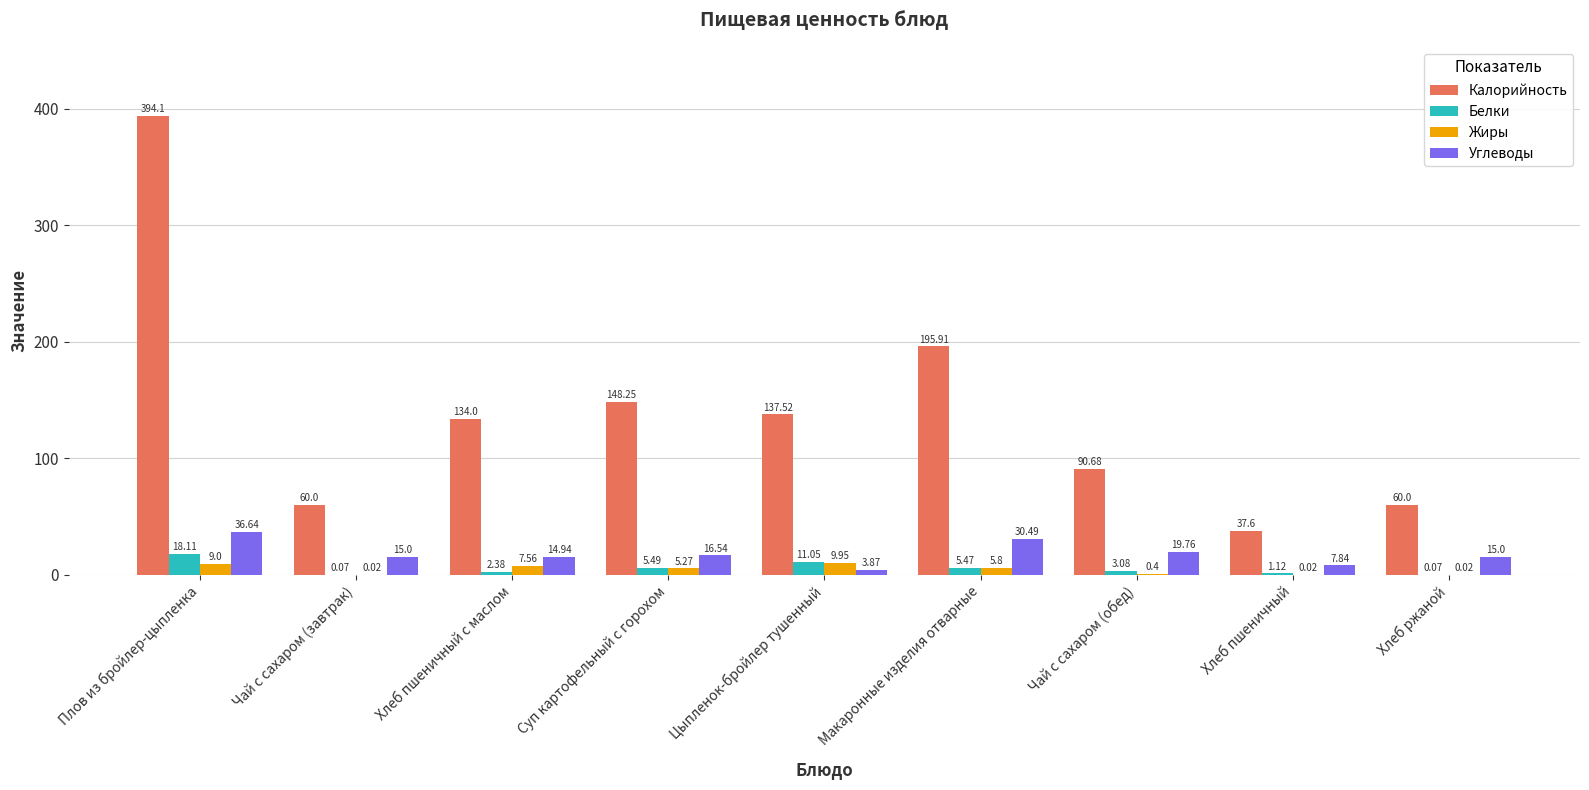

At which label does Калорийность reach its peak?

Плов из бройлер-цыпленка